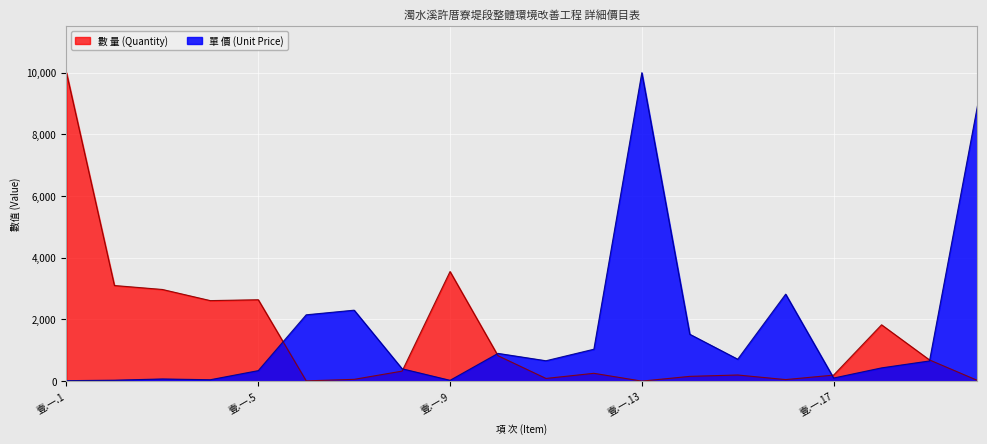

What is the difference between the second highest and second lowest values in the 數 量 (Quantity) series?

3543.2